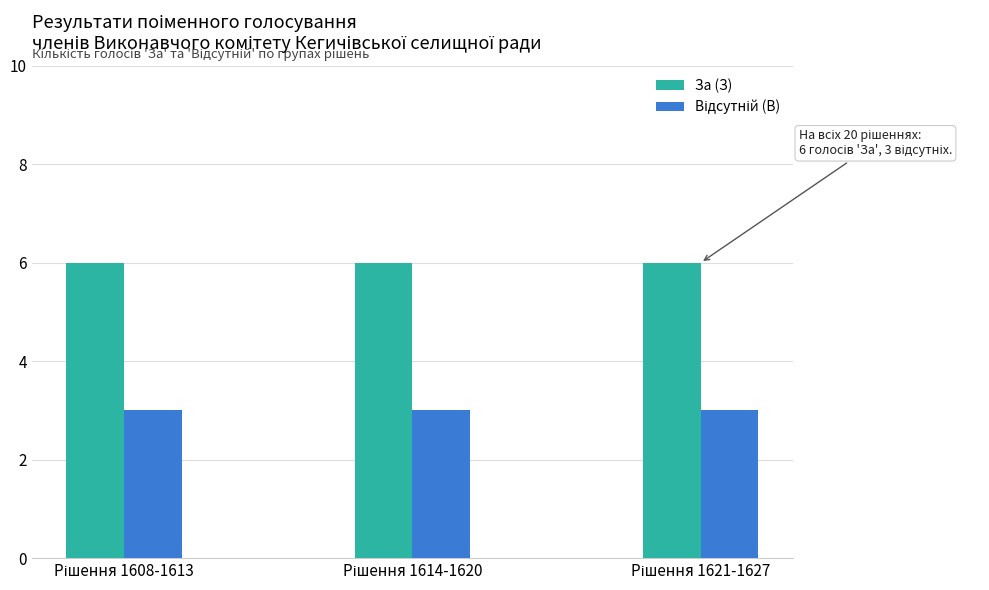

At how many categories does at least one series exceed 4?

3